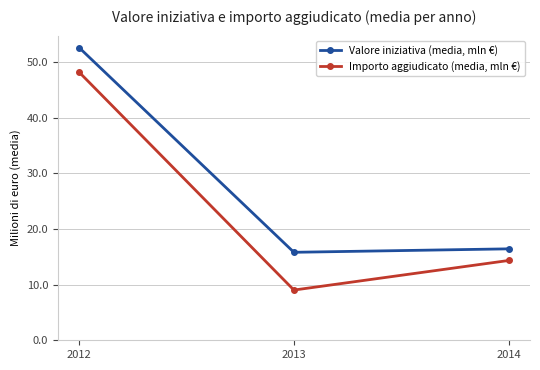

What is the average value of the Valore iniziativa (media, mln €) series?

28.3